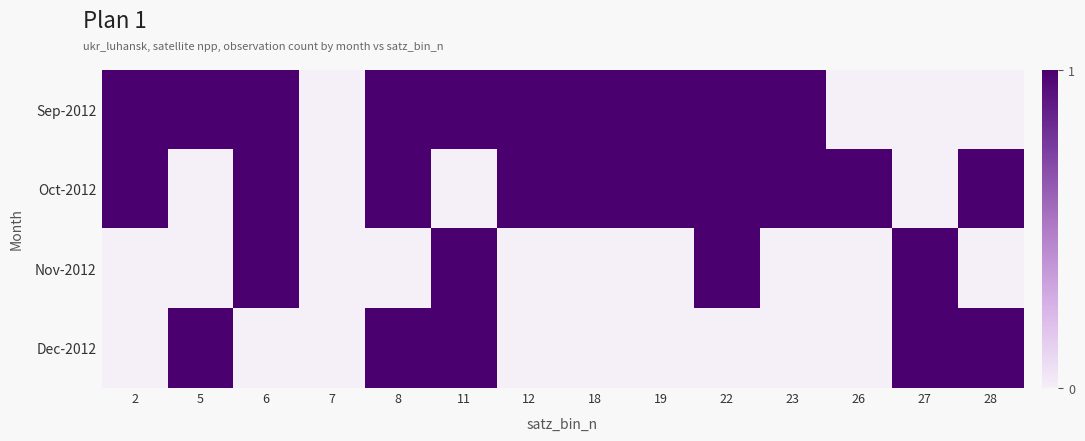

How many Nov-2012 values are between 0 and 1?

14